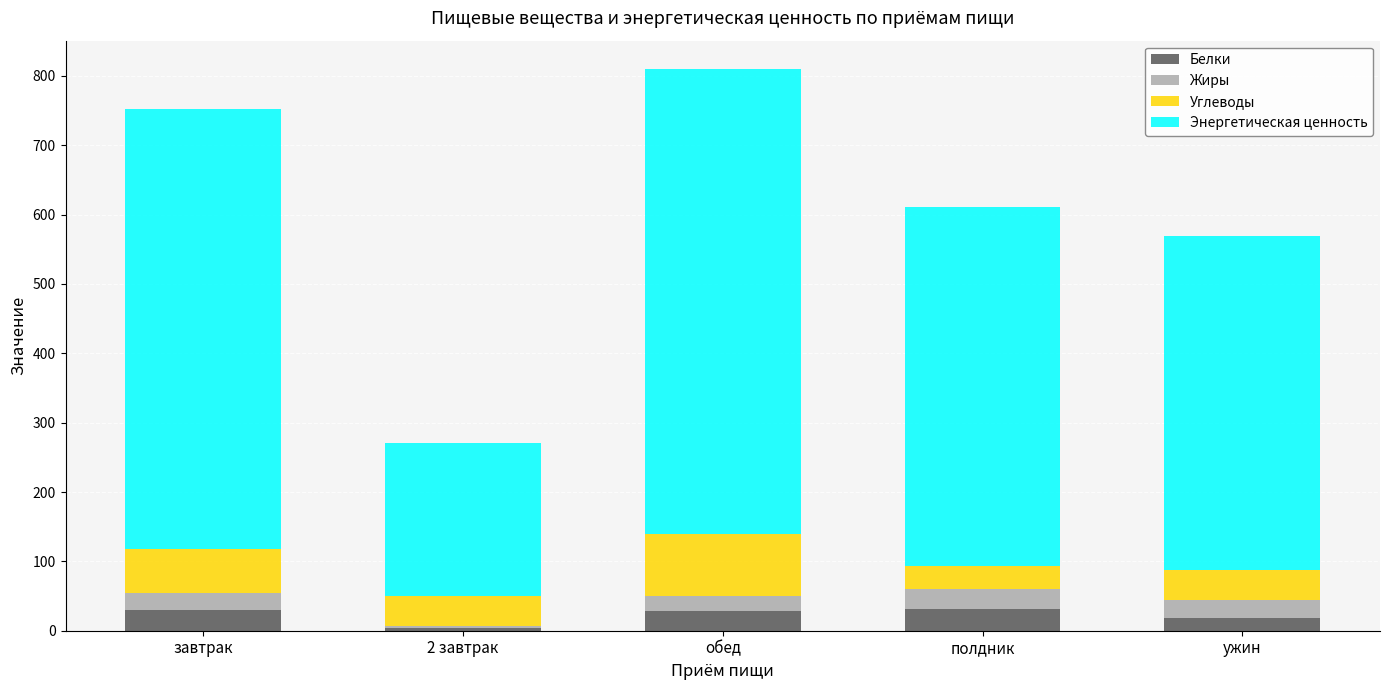

How many distinct data groups are displayed?

4